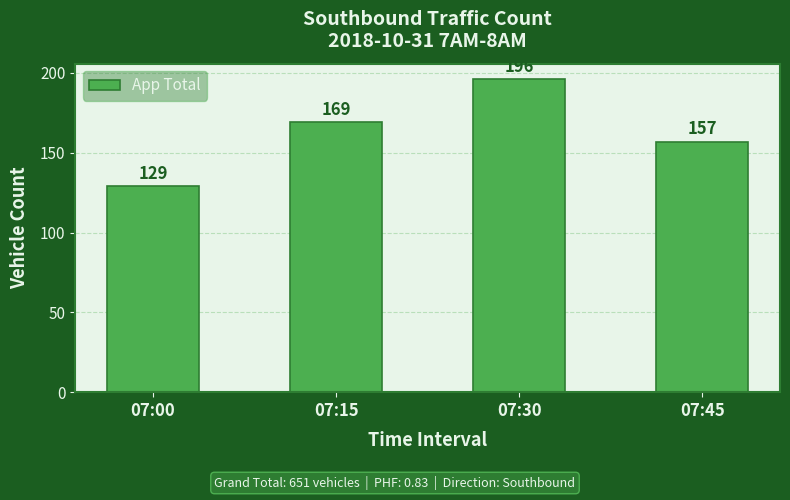

List the labels in order of value, largest first.

07:30, 07:15, 07:45, 07:00